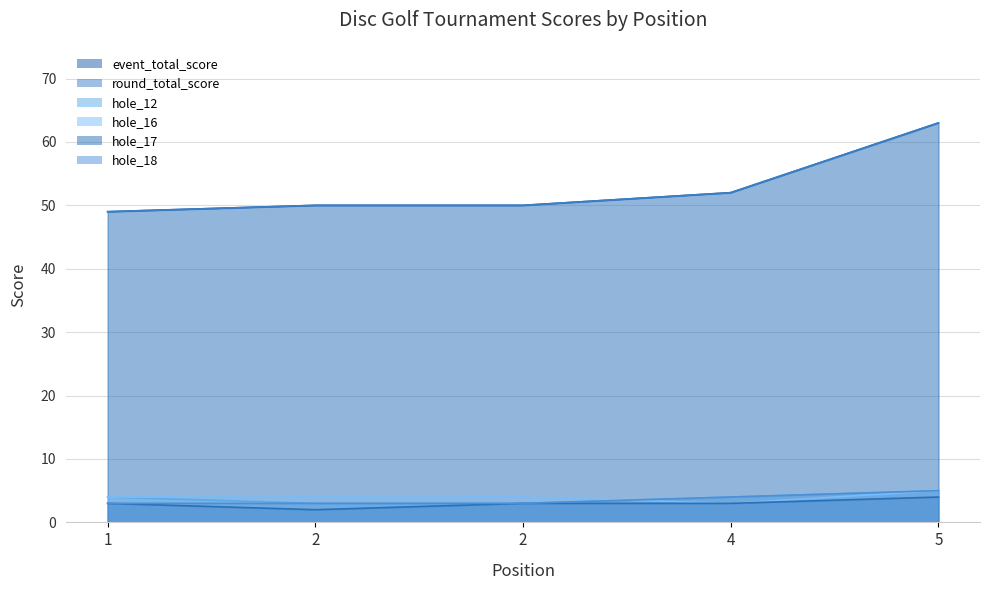

True or false: hole_17 and round_total_score intersect in this chart.

False